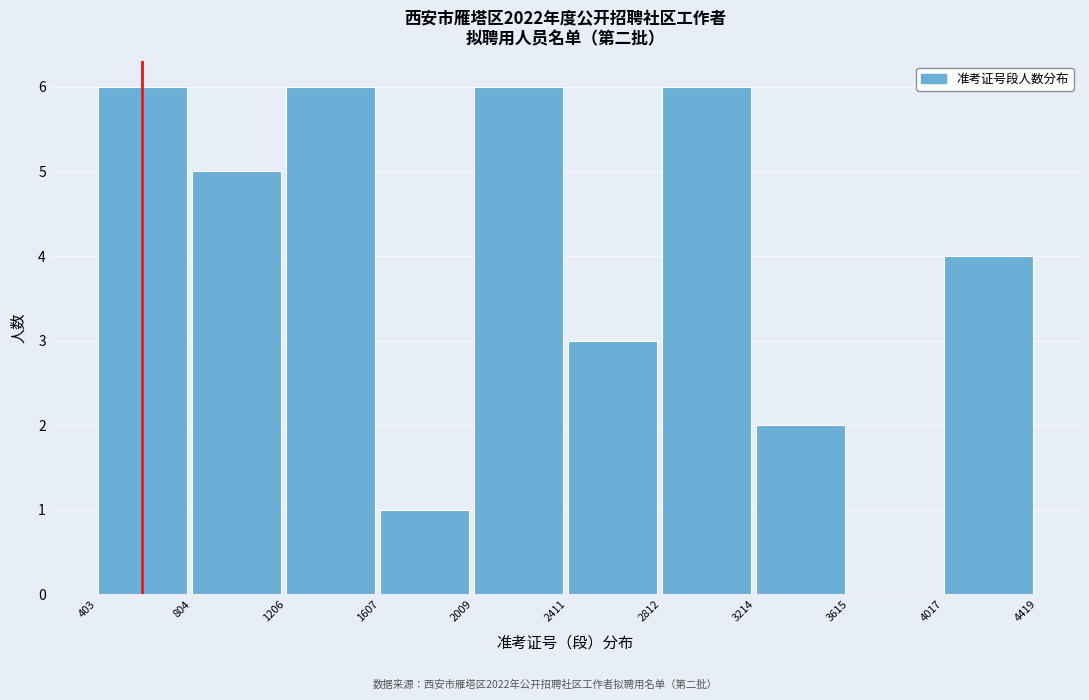

What is the height of the bar covering 3214 to 3615 on the x-axis? The values are not printed on the chart, so give them approximately, as read against the axis.

2